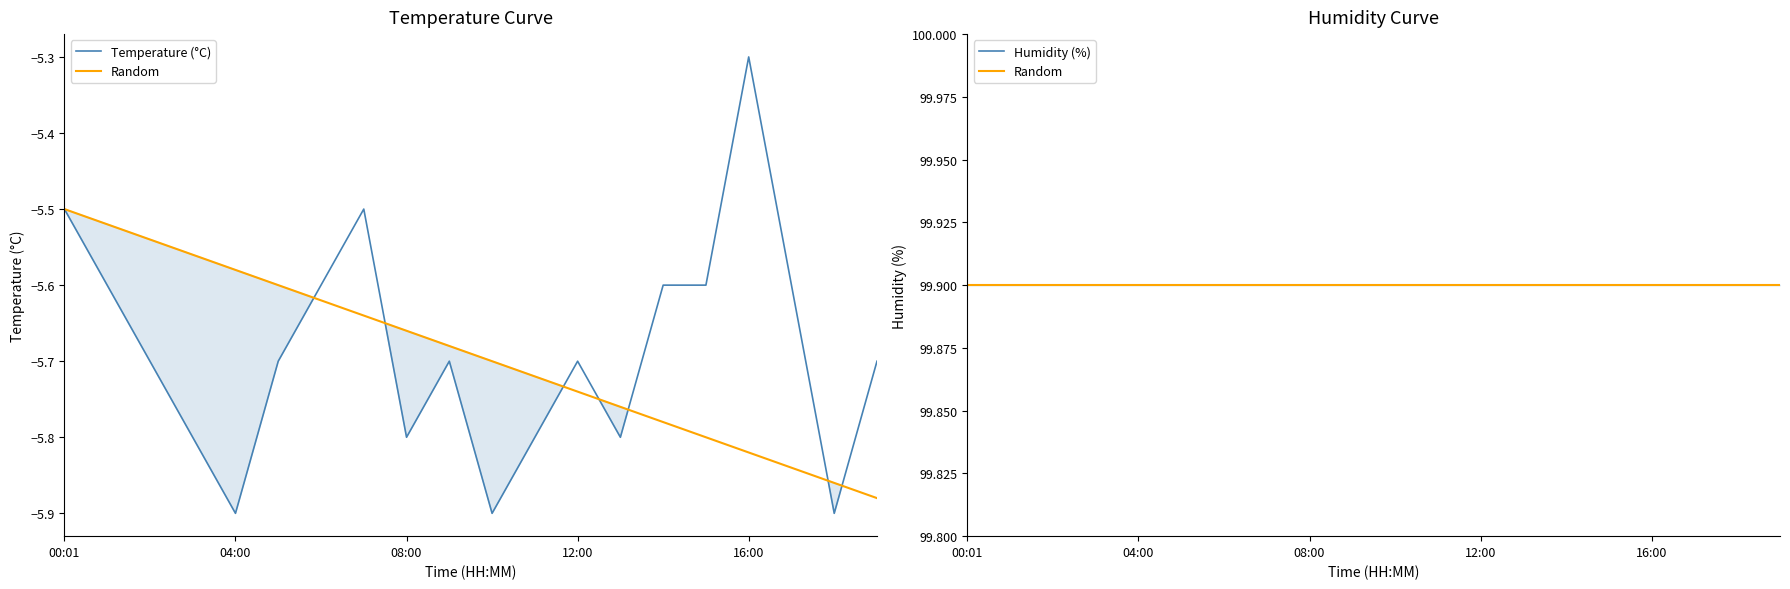

Reading left to right, what are all the values shown in this chart?

Temperature (°C): -5.5	-5.6	-5.7	-5.8	-5.9	-5.7	-5.6	-5.5	-5.8	-5.7	-5.9	-5.8	-5.7	-5.8	-5.6	-5.6	-5.3	-5.6	-5.9	-5.7
Random: 99.9	99.9	99.9	99.9	99.9	99.9	99.9	99.9	99.9	99.9	99.9	99.9	99.9	99.9	99.9	99.9	99.9	99.9	99.9	99.9
Humidity (%): 99.9	99.9	99.9	99.9	99.9	99.9	99.9	99.9	99.9	99.9	99.9	99.9	99.9	99.9	99.9	99.9	99.9	99.9	99.9	99.9